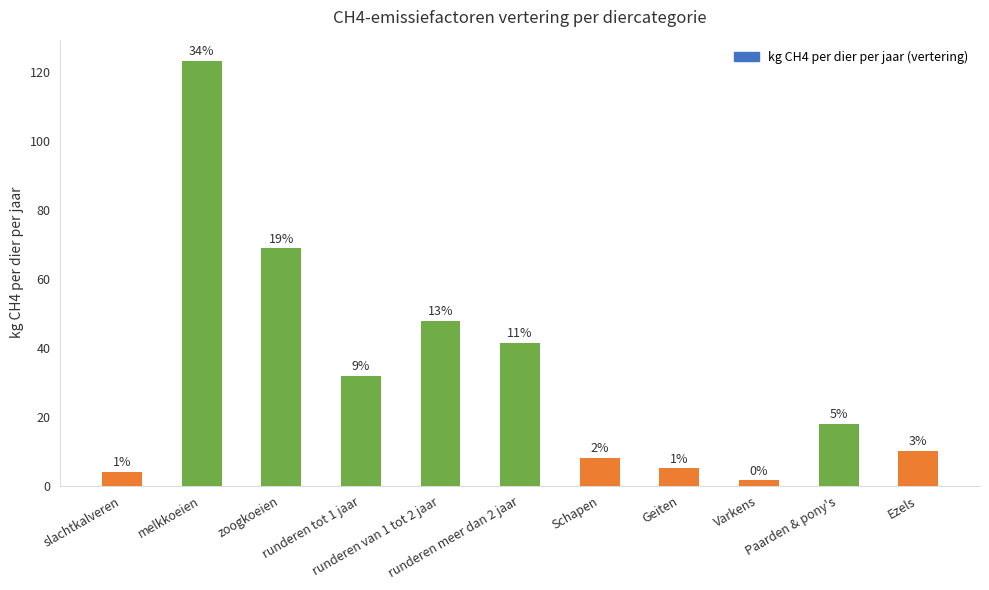

What is the difference between the values at Geiten and runderen van 1 tot 2 jaar?

42.8